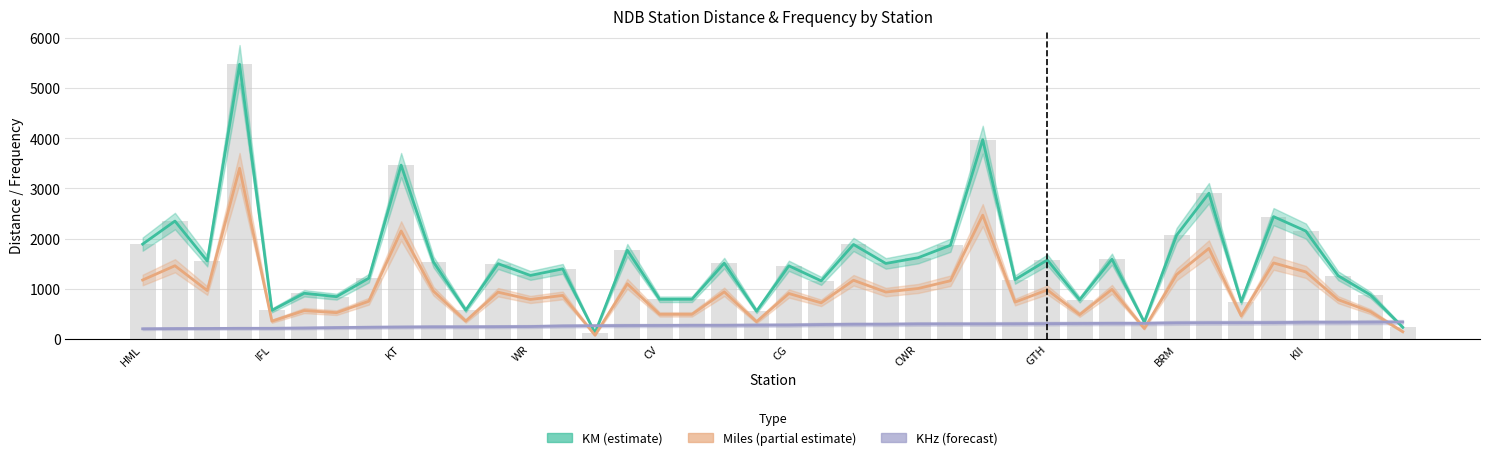

Which series has the largest total across all categories?

KM